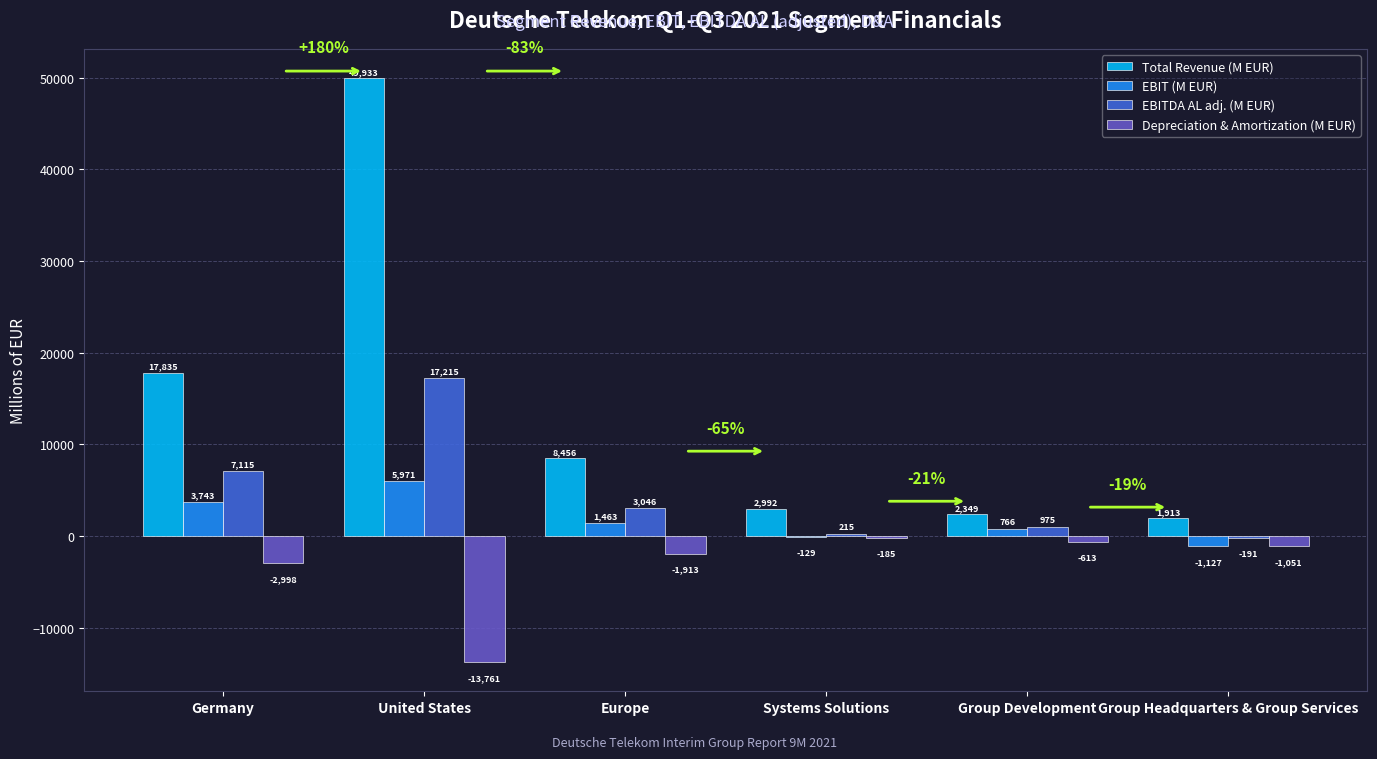

Reading left to right, transcribe all the data shown in this chart.

Total Revenue (M EUR): Germany=17835	United States=49933	Europe=8456	Systems Solutions=2992	Group Development=2349	Group Headquarters & Group Services=1913
EBIT (M EUR): Germany=3743	United States=5971	Europe=1463	Systems Solutions=-129	Group Development=766	Group Headquarters & Group Services=-1127
EBITDA AL adj. (M EUR): Germany=7115	United States=17215	Europe=3046	Systems Solutions=215	Group Development=975	Group Headquarters & Group Services=-191
Depreciation & Amortization (M EUR): Germany=-2998	United States=-13761	Europe=-1913	Systems Solutions=-185	Group Development=-613	Group Headquarters & Group Services=-1051